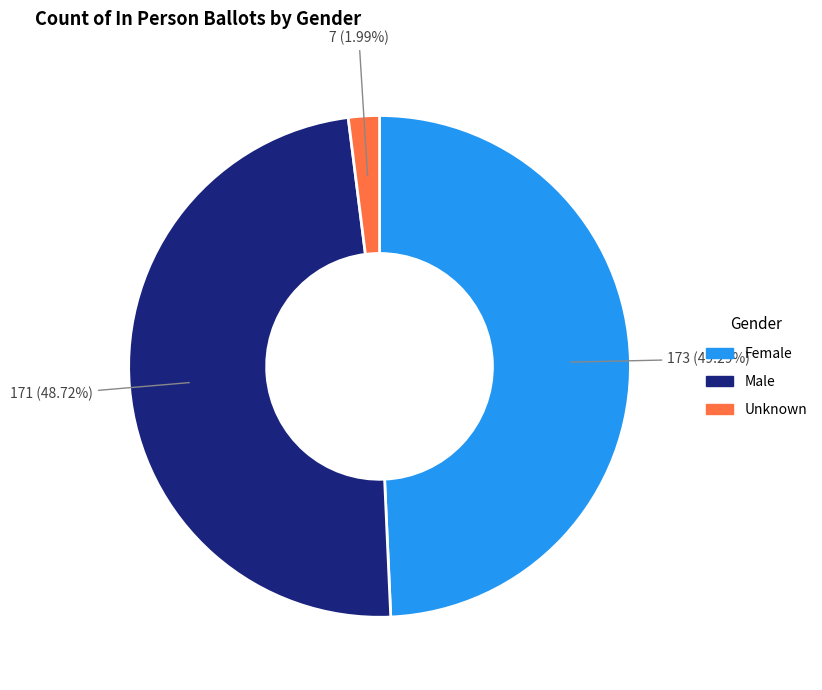

What percentage do Female and Male together represent?

98.0%